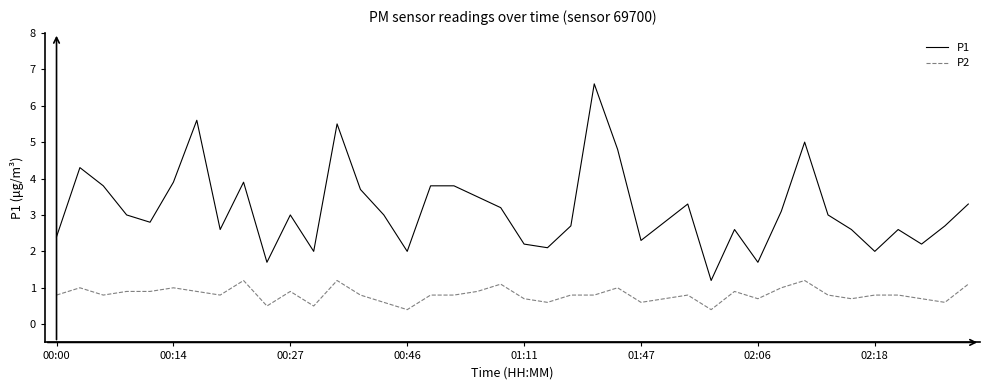

Which series has the largest total across all categories?

P1